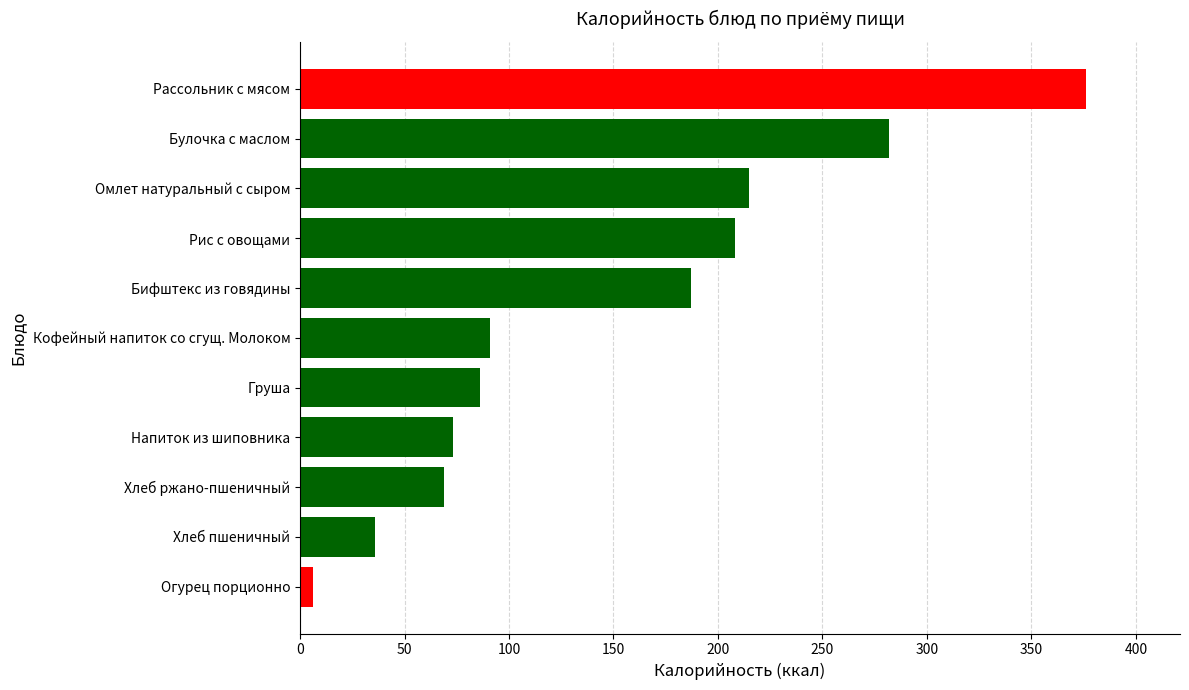

What value does the data have at Хлеб пшеничный?

36.0